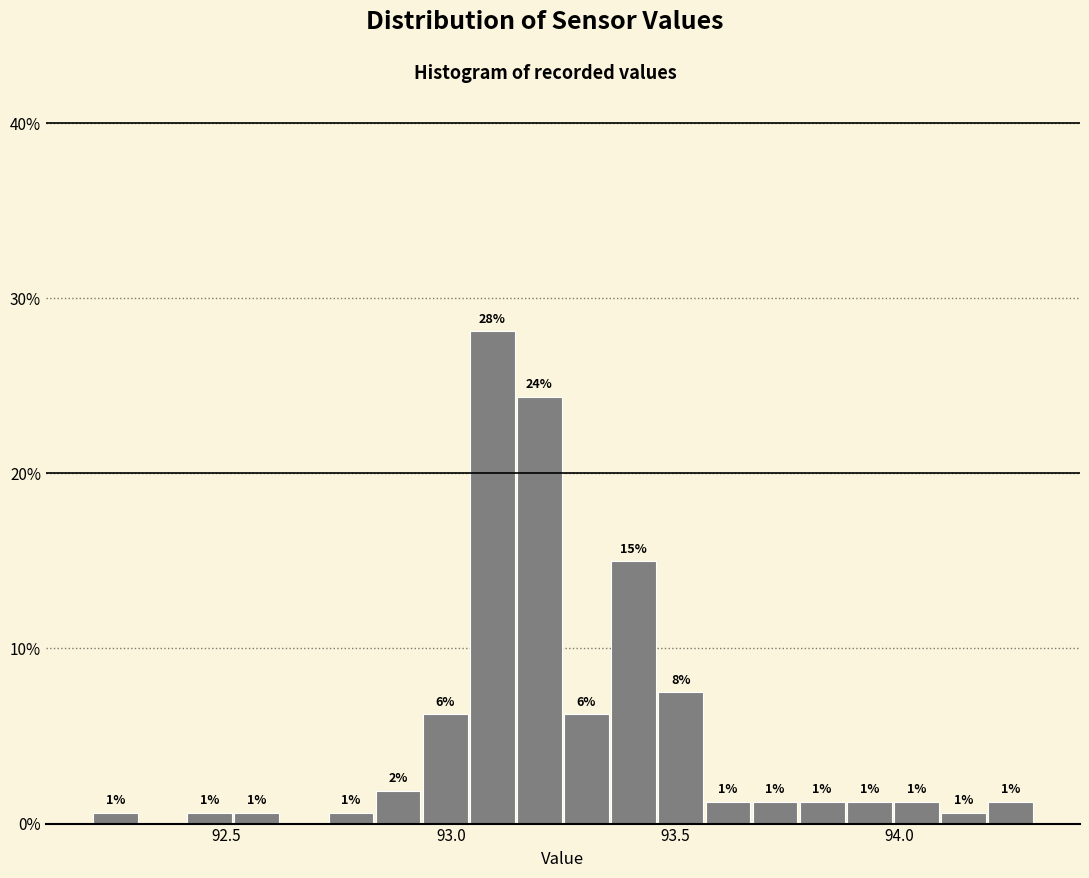

Read against the x-axis, roughly where is the centre of the tallest bar?

93.10